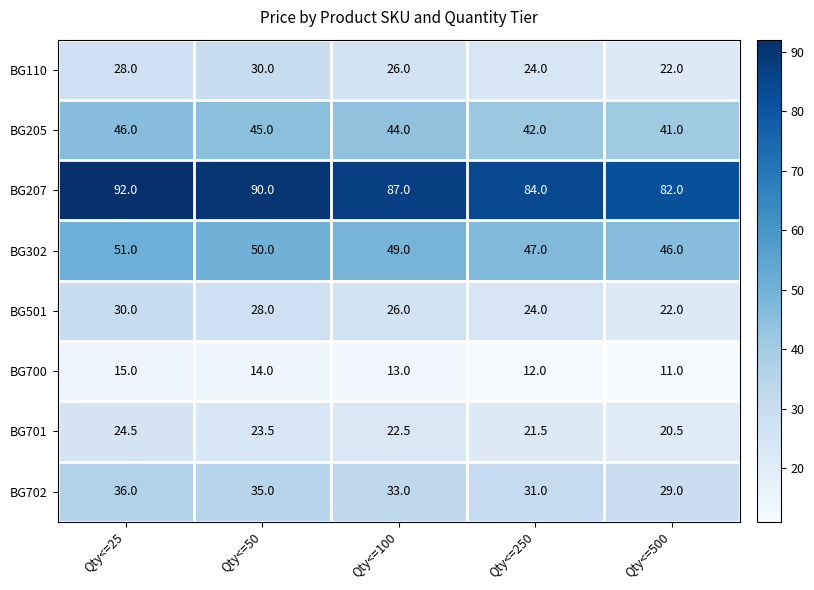

The value of BG702 at Qty<=25 is 61.9. True or false?

False